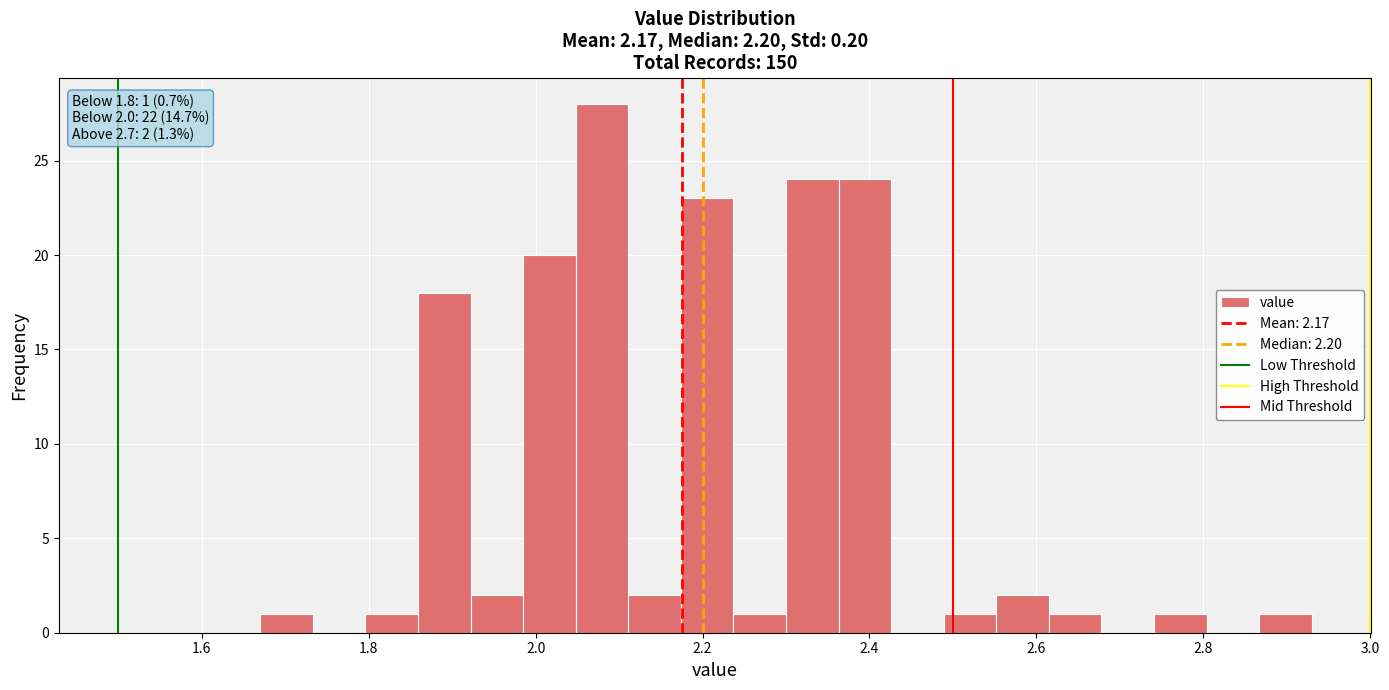

Around what value on the x-axis is the tallest bar? Give the approximate position of its centre, as read against the axis.

2.08